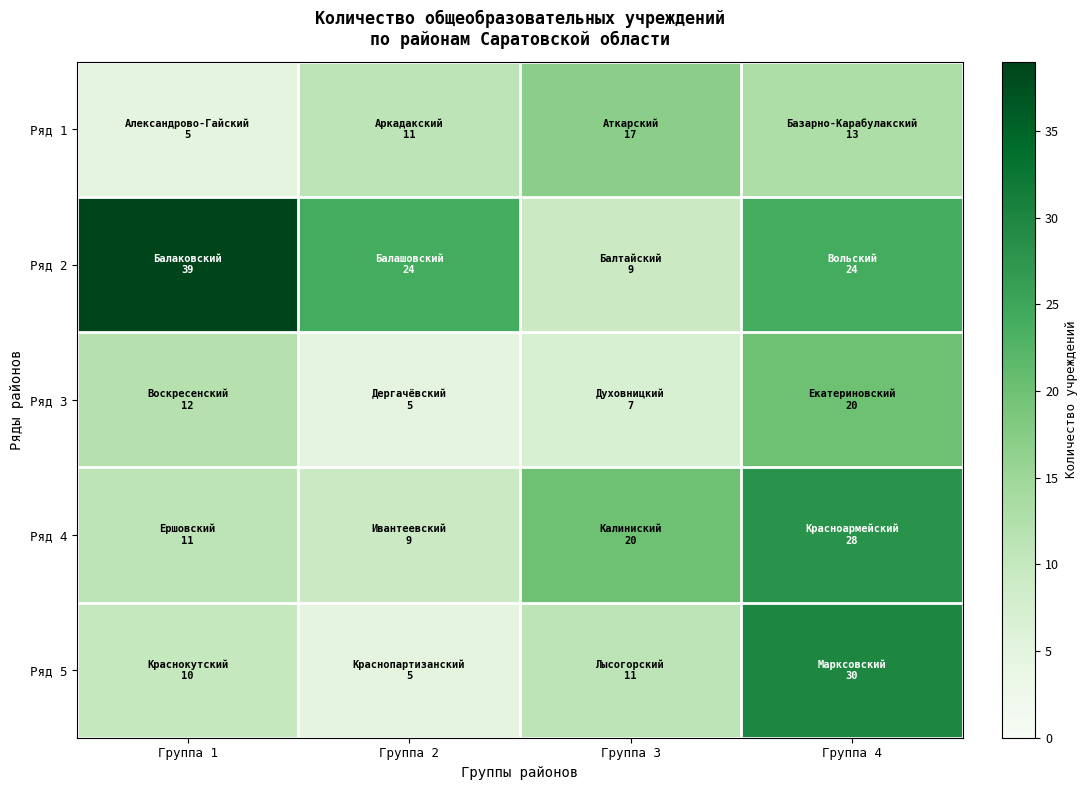

Which series changed the most between Группа 1 and Группа 2?

Ряд 2